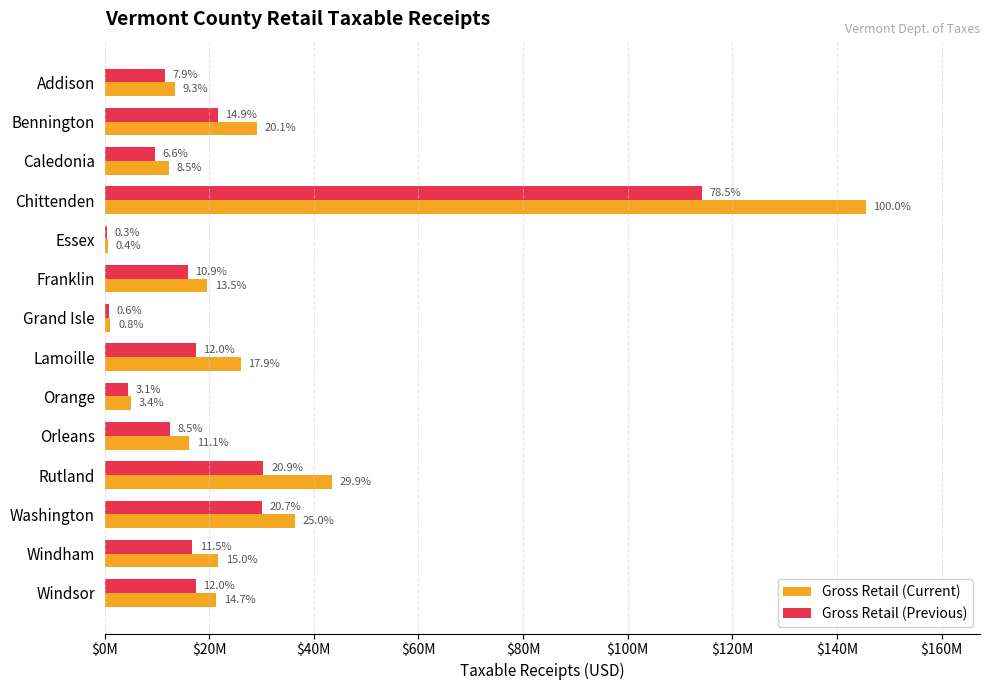

What are all the series names shown in the legend?

Gross Retail (Current), Gross Retail (Previous)